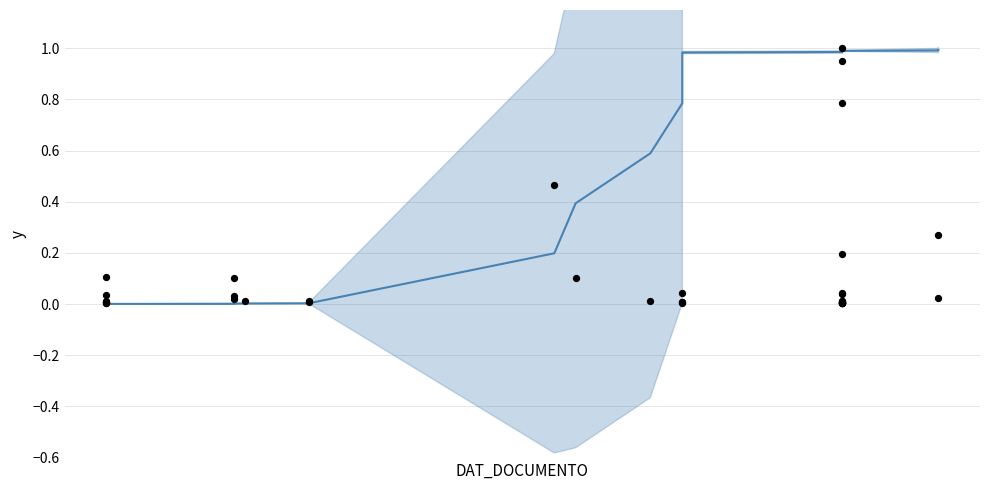

At how many categories does at least one series exceed 0?

38